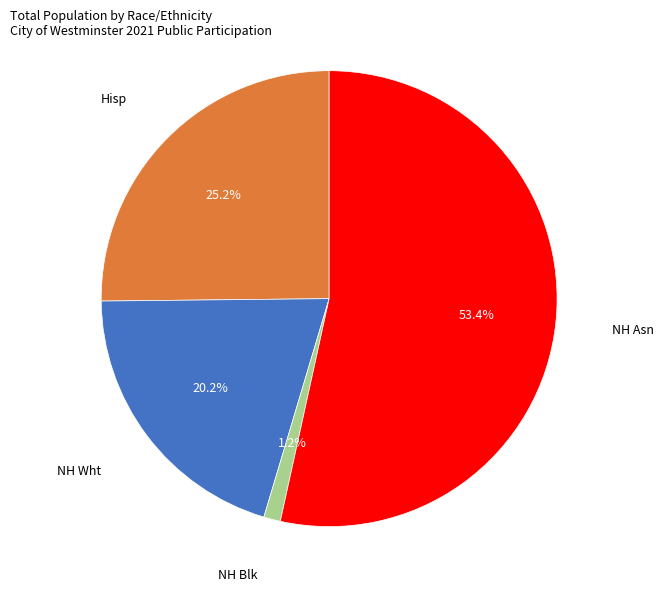

Rank the categories by value from lowest to highest.

NH Blk, NH Wht, Hisp, NH Asn